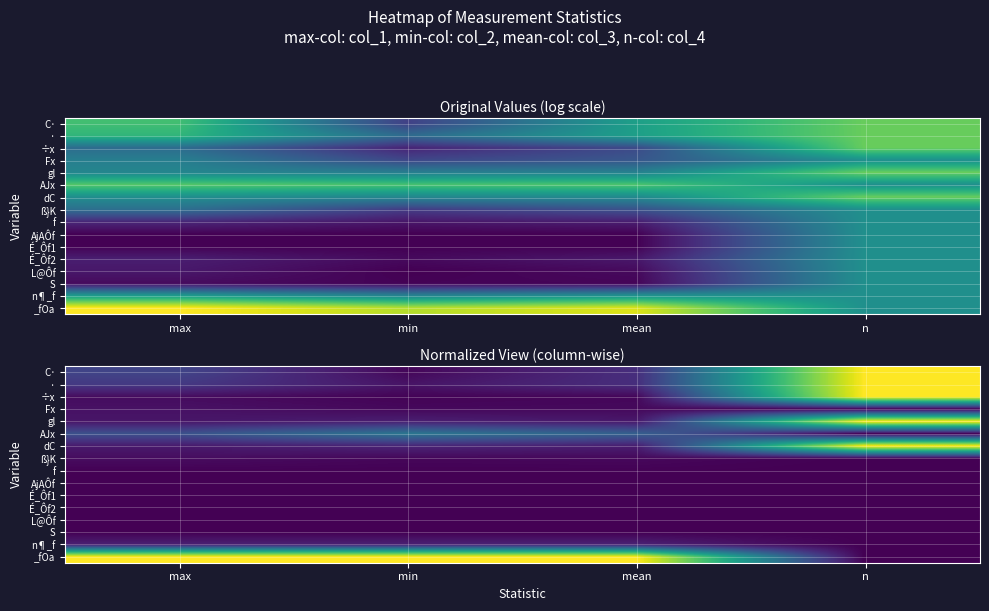

What is the difference between the highest and lowest values at n?

1.0